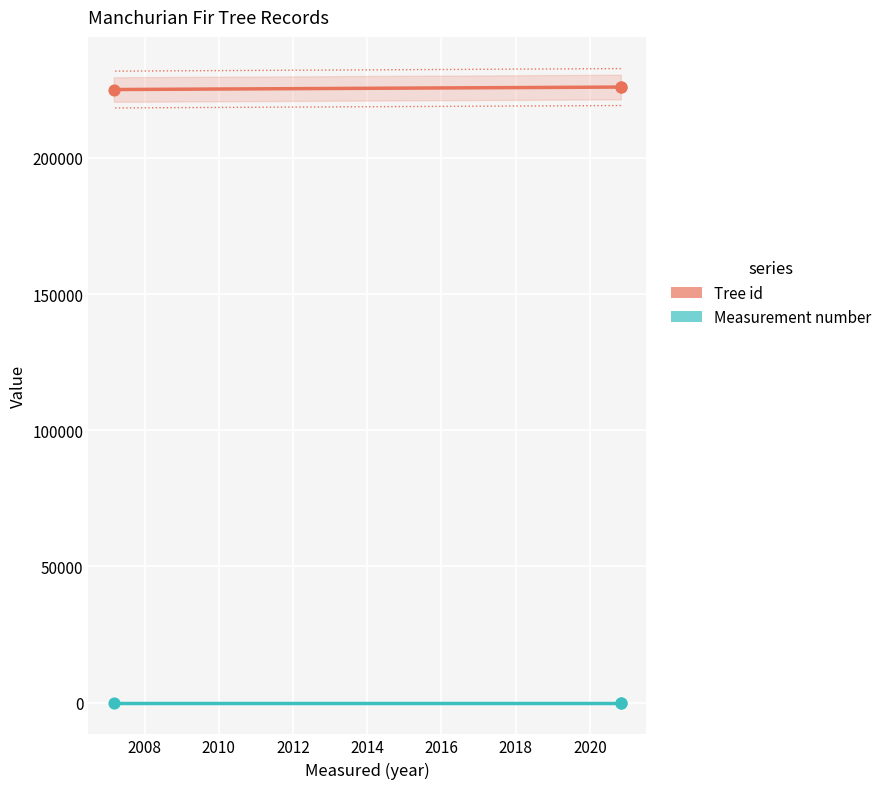

What are all the series names shown in the legend?

Tree id, Measurement number